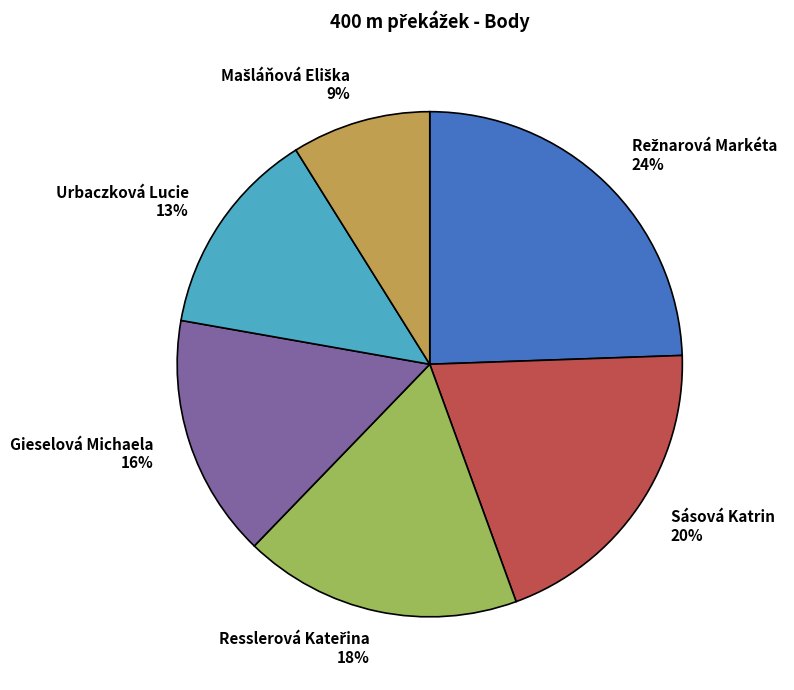

How many segments does this pie chart have?

6